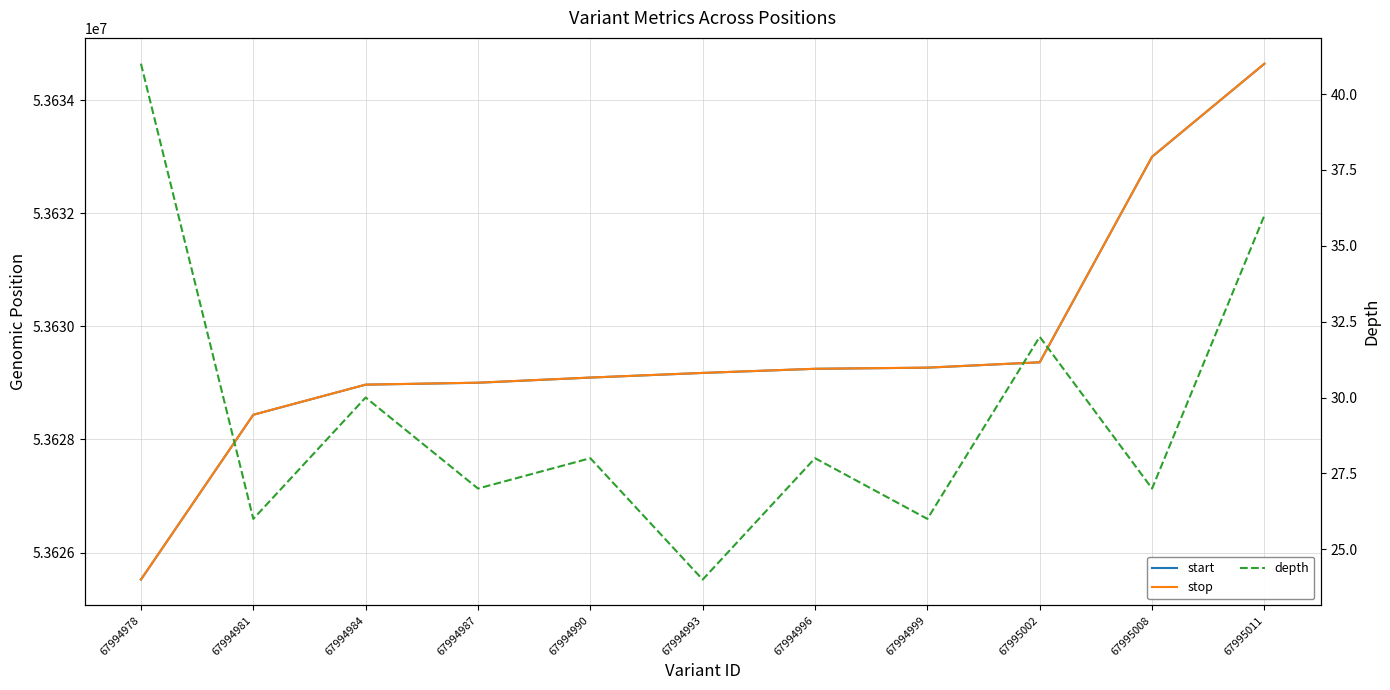

Where is depth nearest to the value 32?

67995002